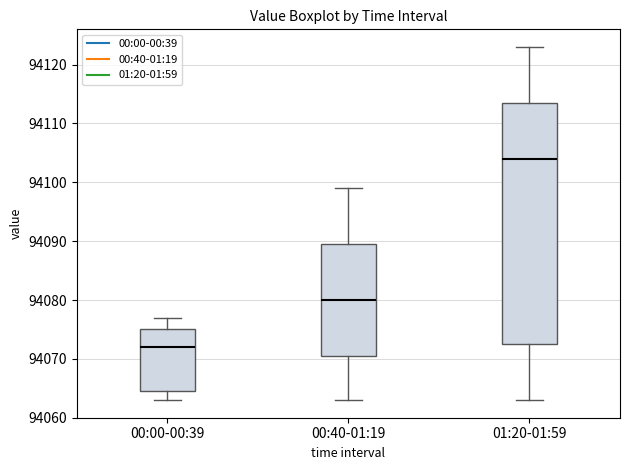

Which box has the highest median line?

01:20-01:59